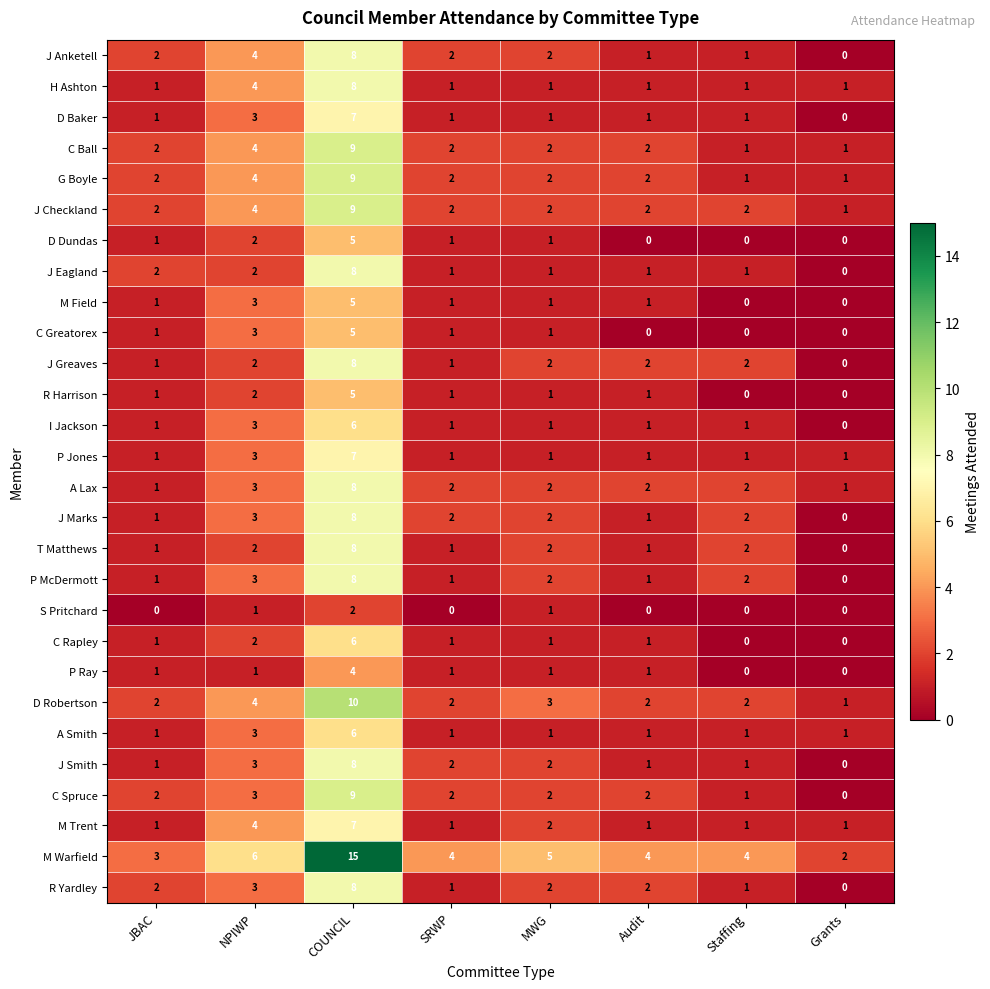

Is it true that D Robertson equals 2 at Grants?

False